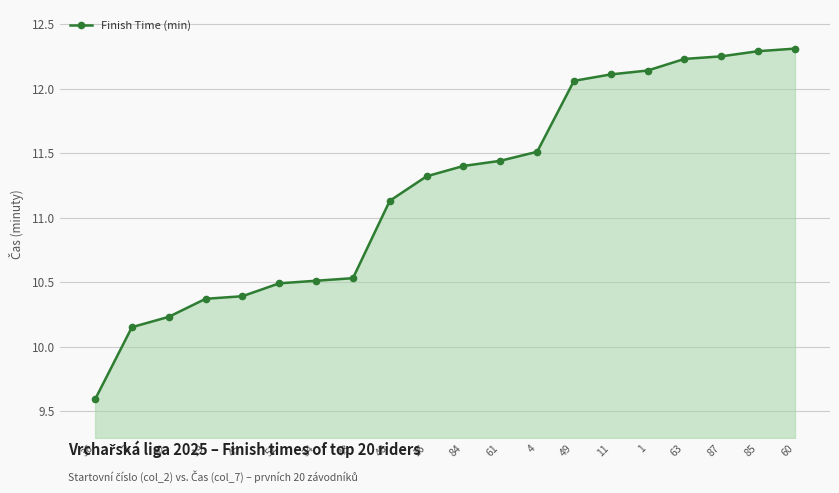

Which has a higher value, 48 or 63?

63